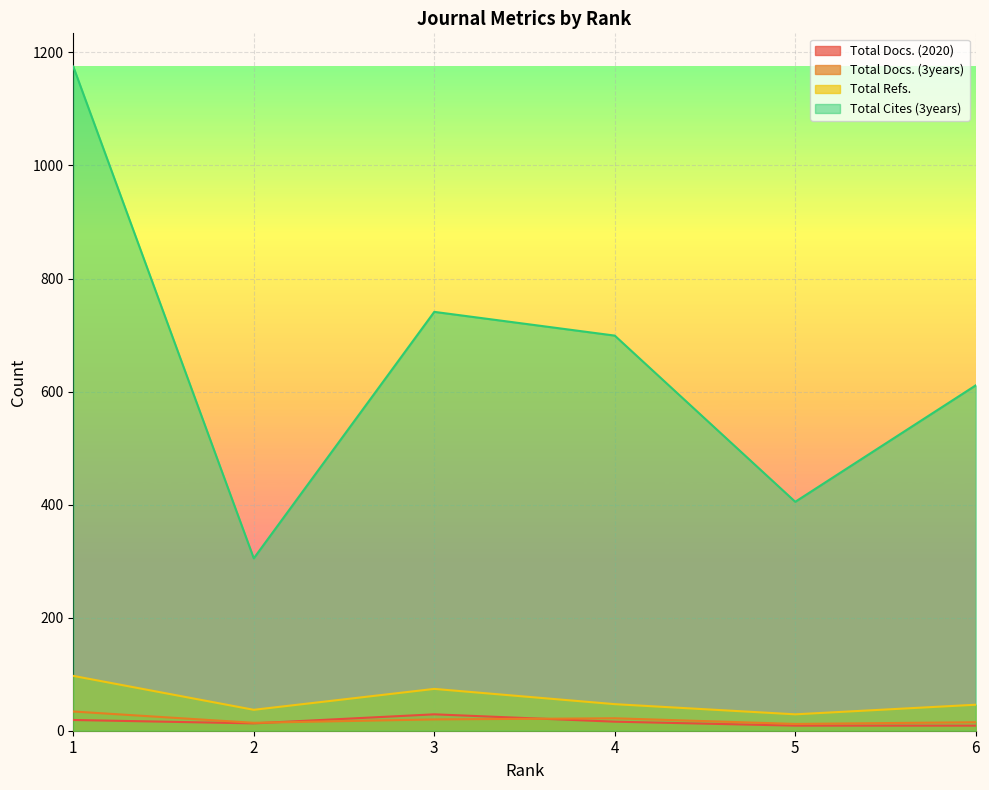

The Total Docs. (3years) series shows 20 at 5. True or false?

False